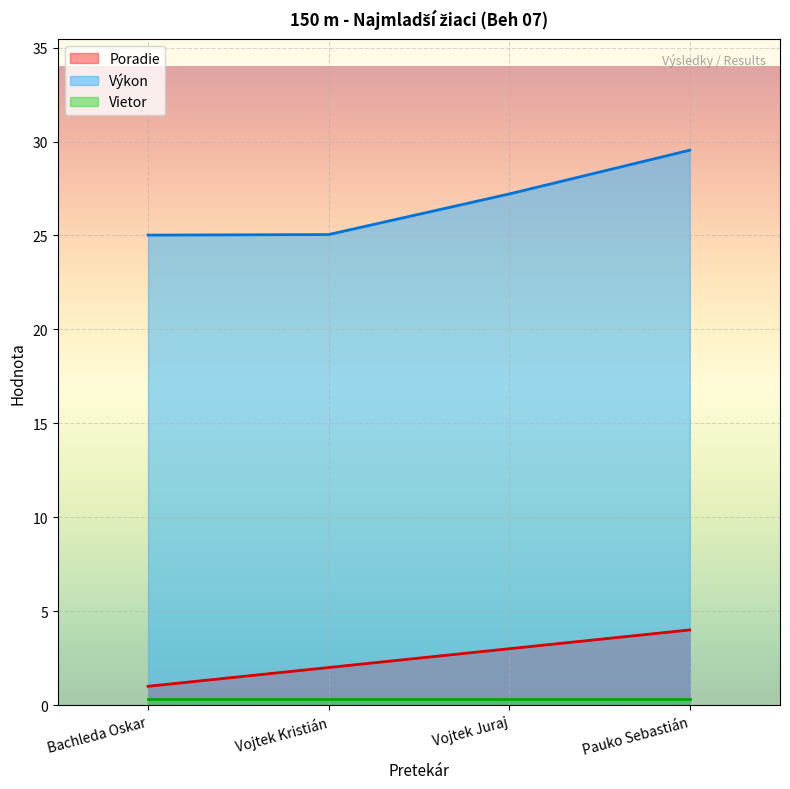

At which category is the sum across all series the highest?

Pauko Sebastián